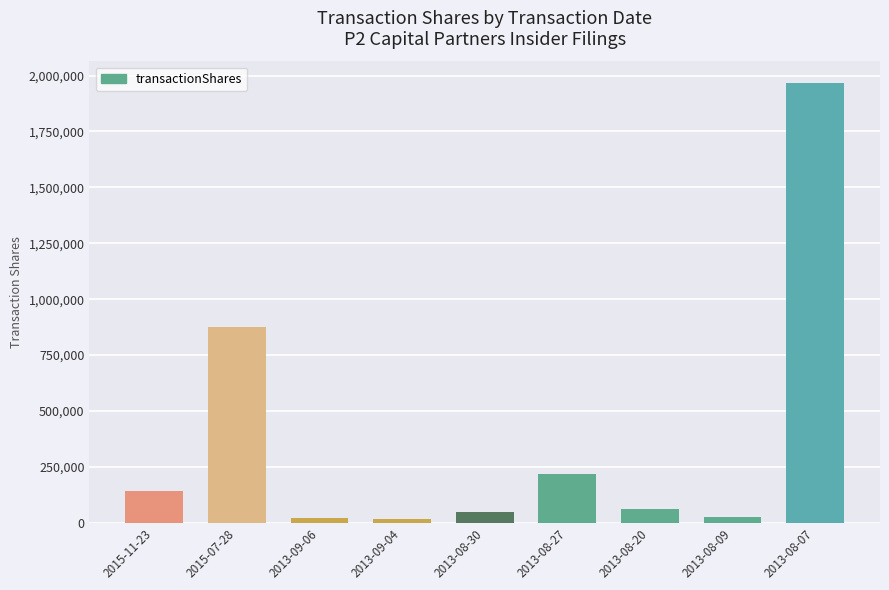

True or false: the data shows 15200 at 2013-09-04.

True